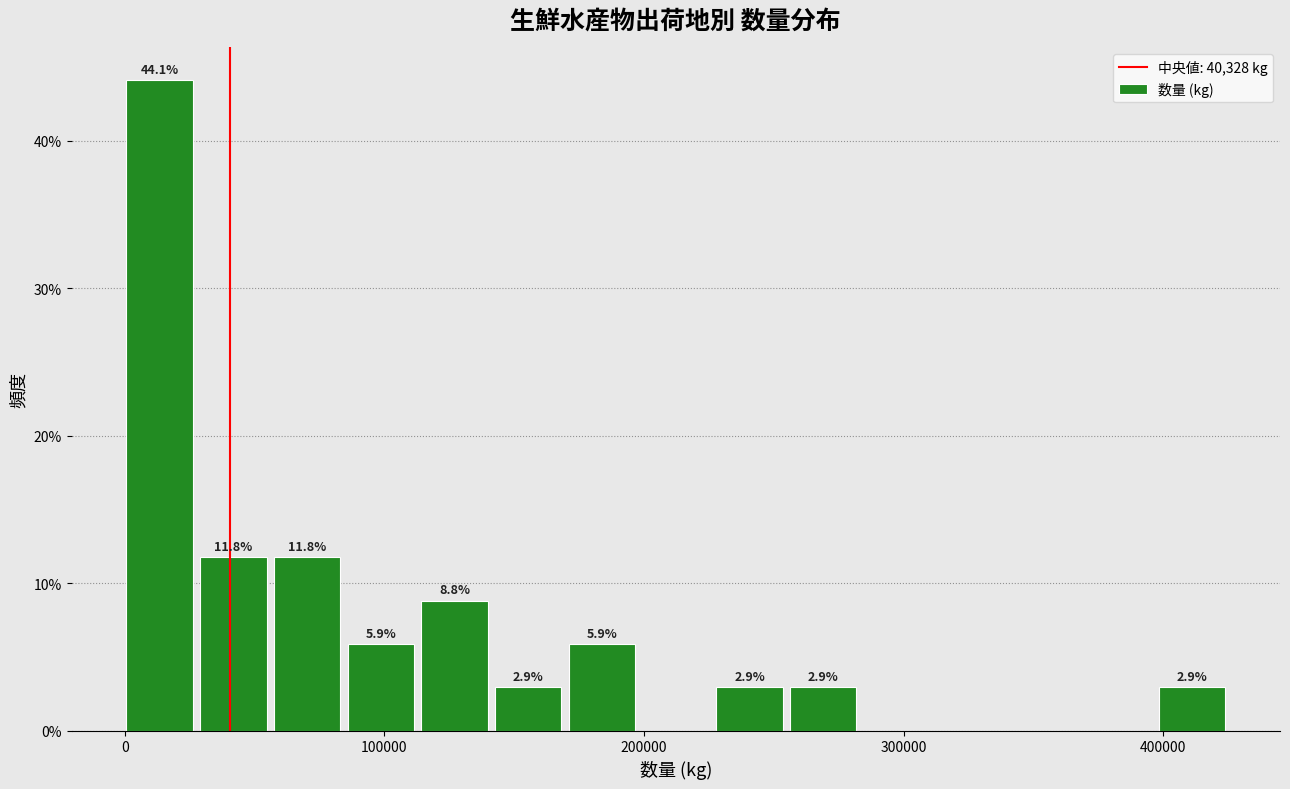

Read against the x-axis, roughly where is the centre of the tallest bar?

10000